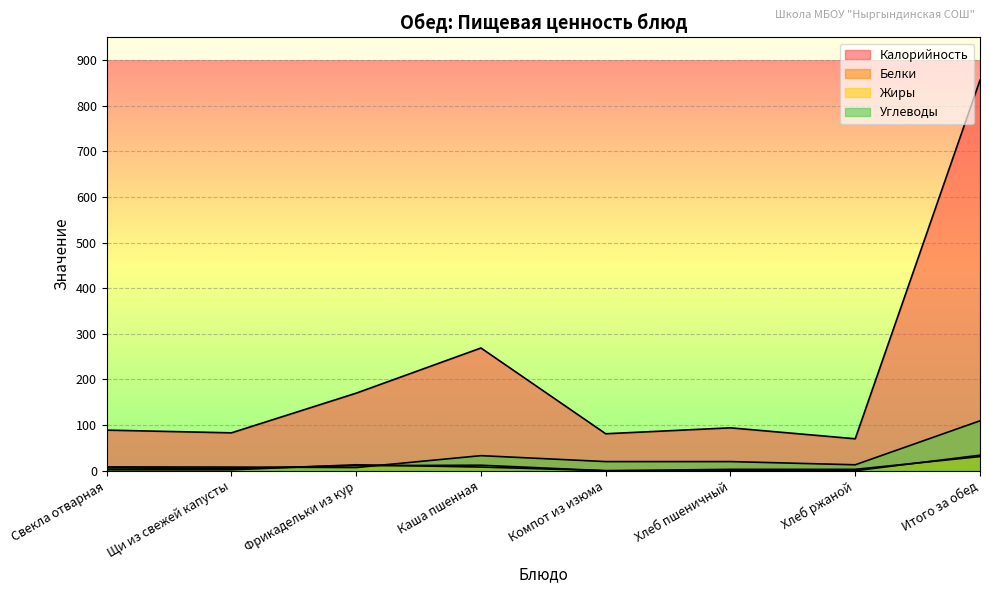

Does the chart display data point markers on the line(s)?

No